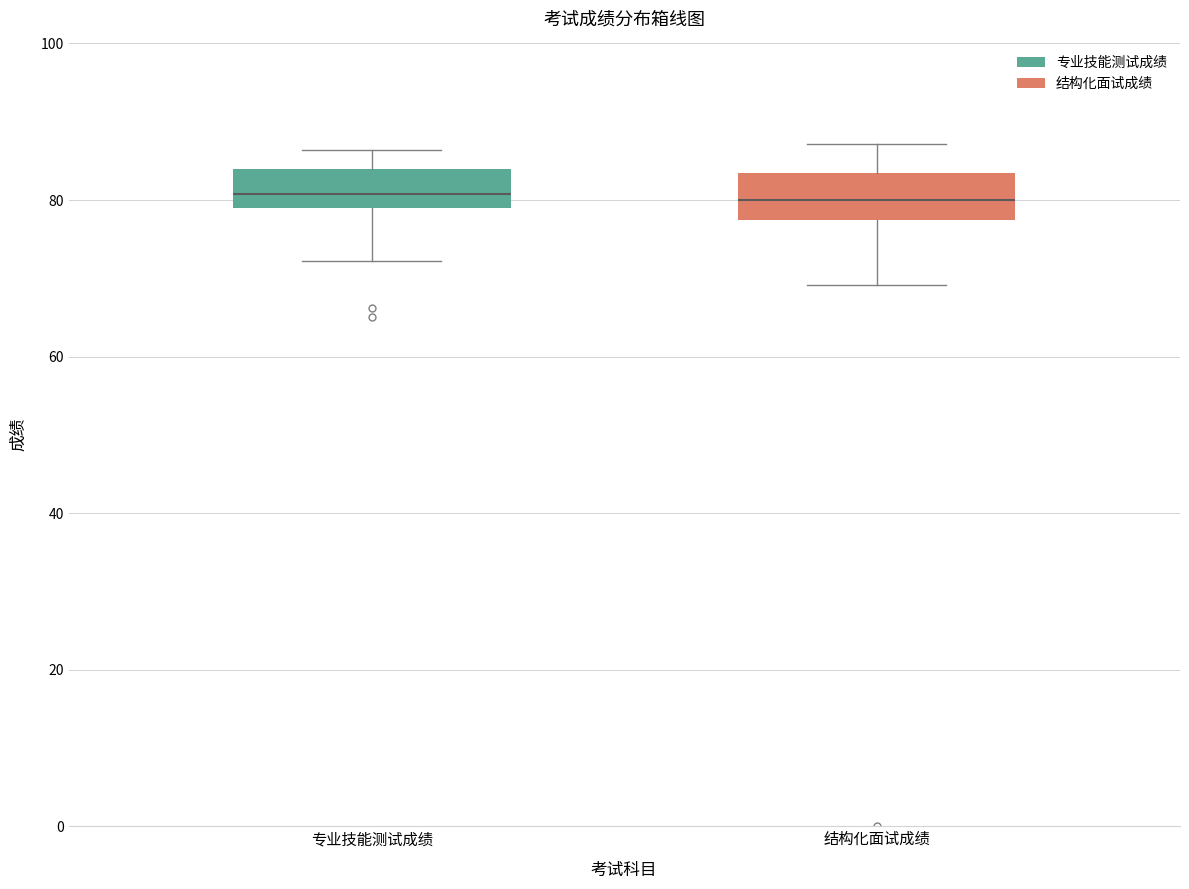

Reading left to right, read every box against the y-axis: the position of its median line, the range the box covers, and the ends of its whiskers. The values are not printed on the chart, so give them approximately, as read against the axis.

专业技能测试成绩: median 80 (inside the box), box 80 to 84, whiskers 72 to 86
结构化面试成绩: median 80, box 78 to 84, whiskers 70 to 88